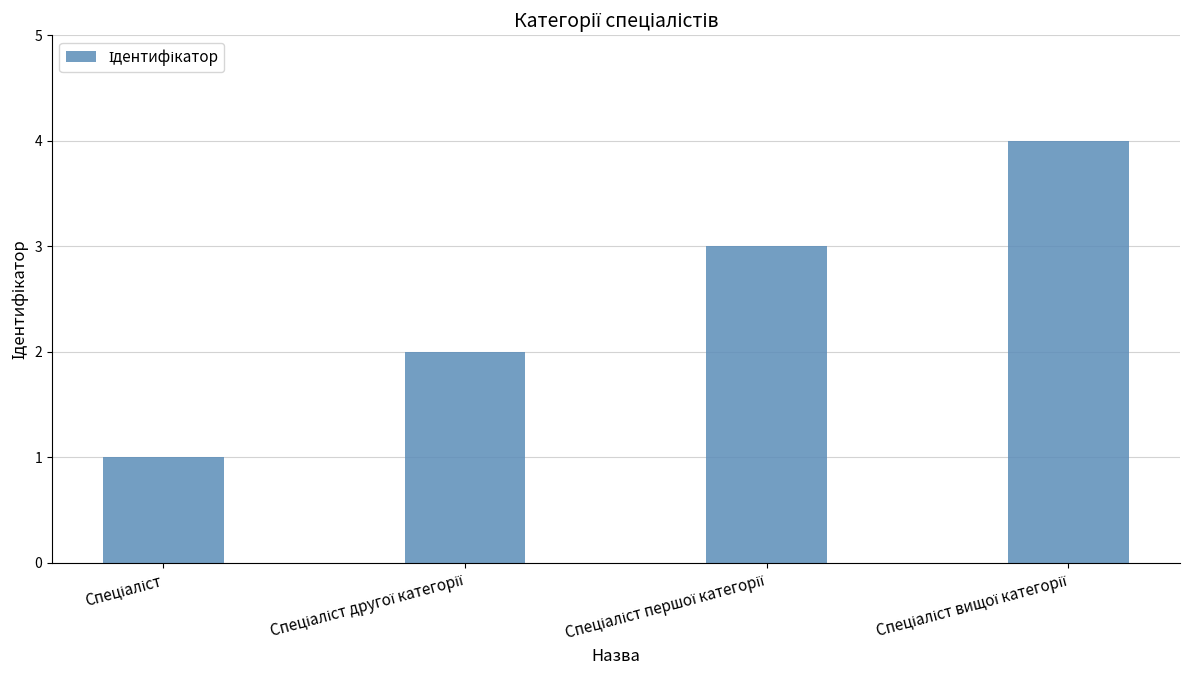

What is the sum of all values?

10